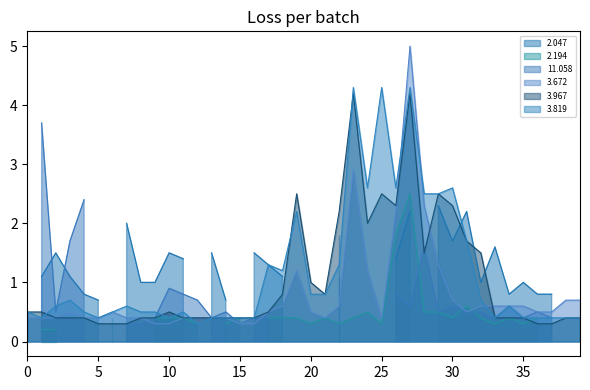

How many lines are shown in the chart?

6